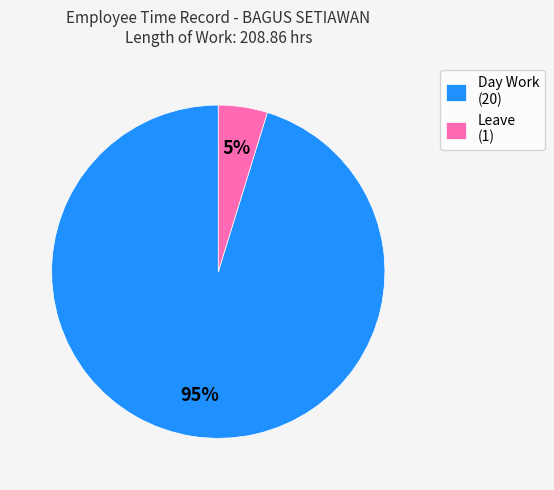

What is the majority slice?

Day Work